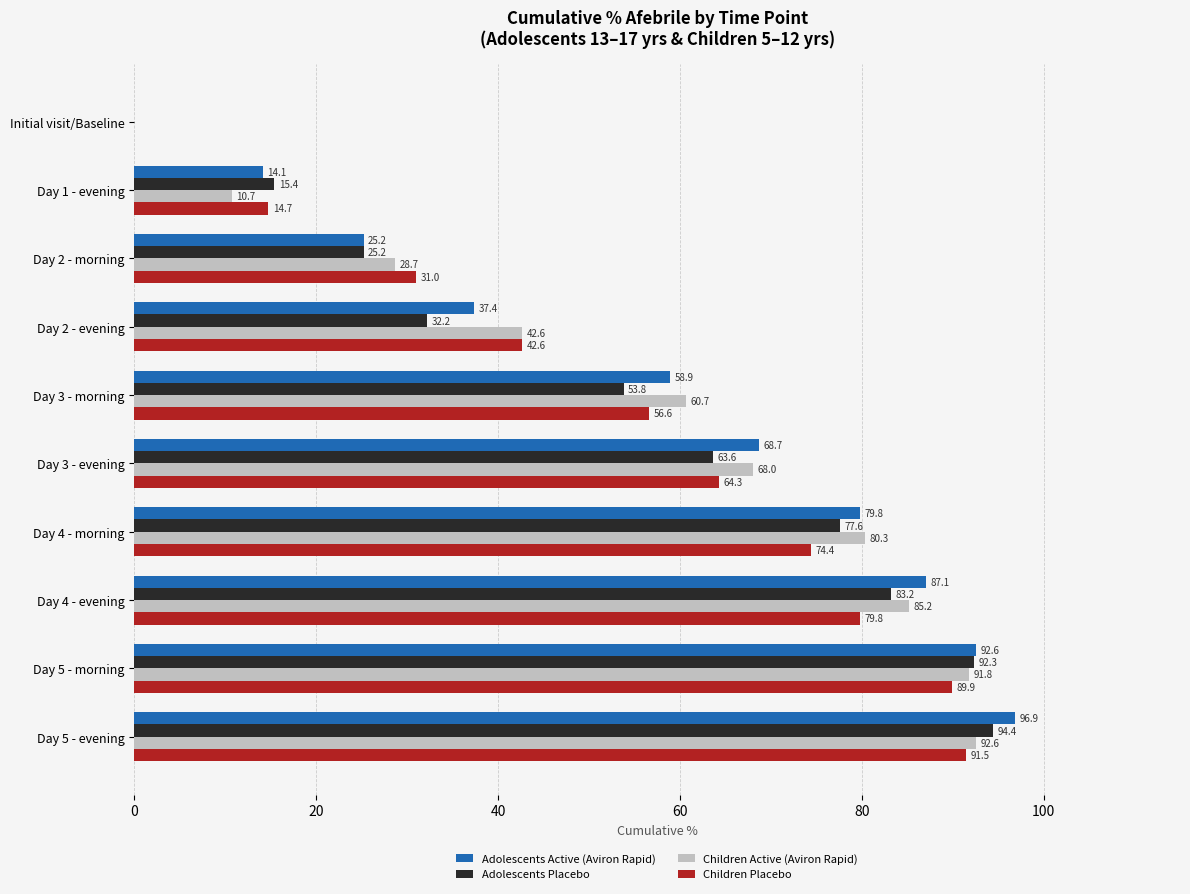

The value of Children Placebo at Day 3 - evening is 64.3. True or false?

True